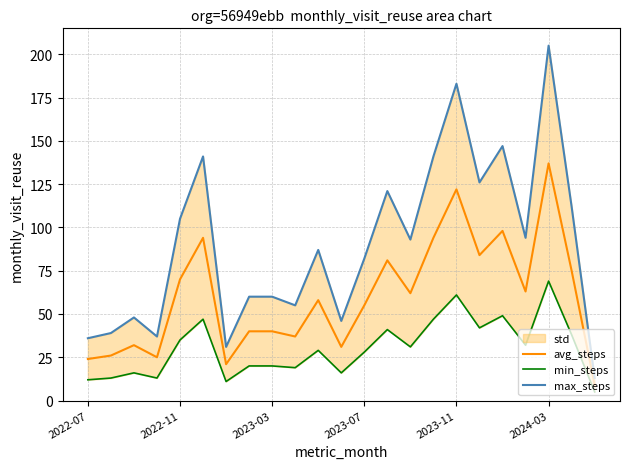

What is the difference between the highest and lowest values at 19?

62